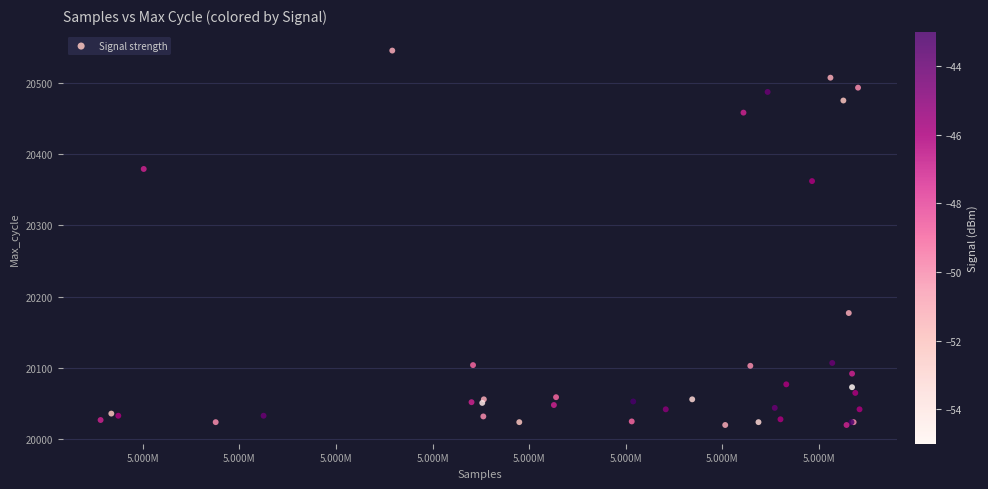

What Y value in the scatter plot is closest to 20282?

20362